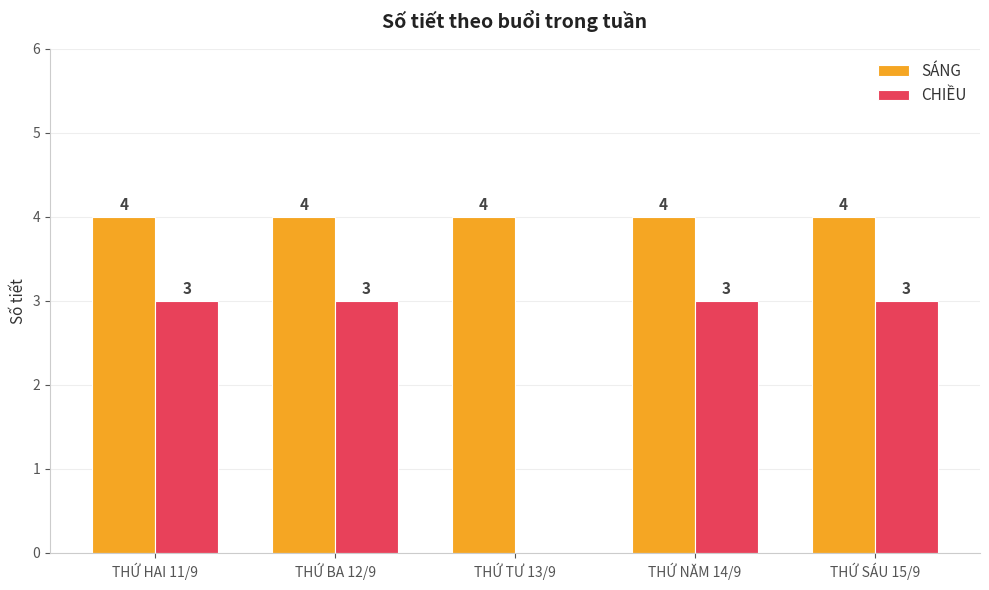

How many groups of bars are there?

5